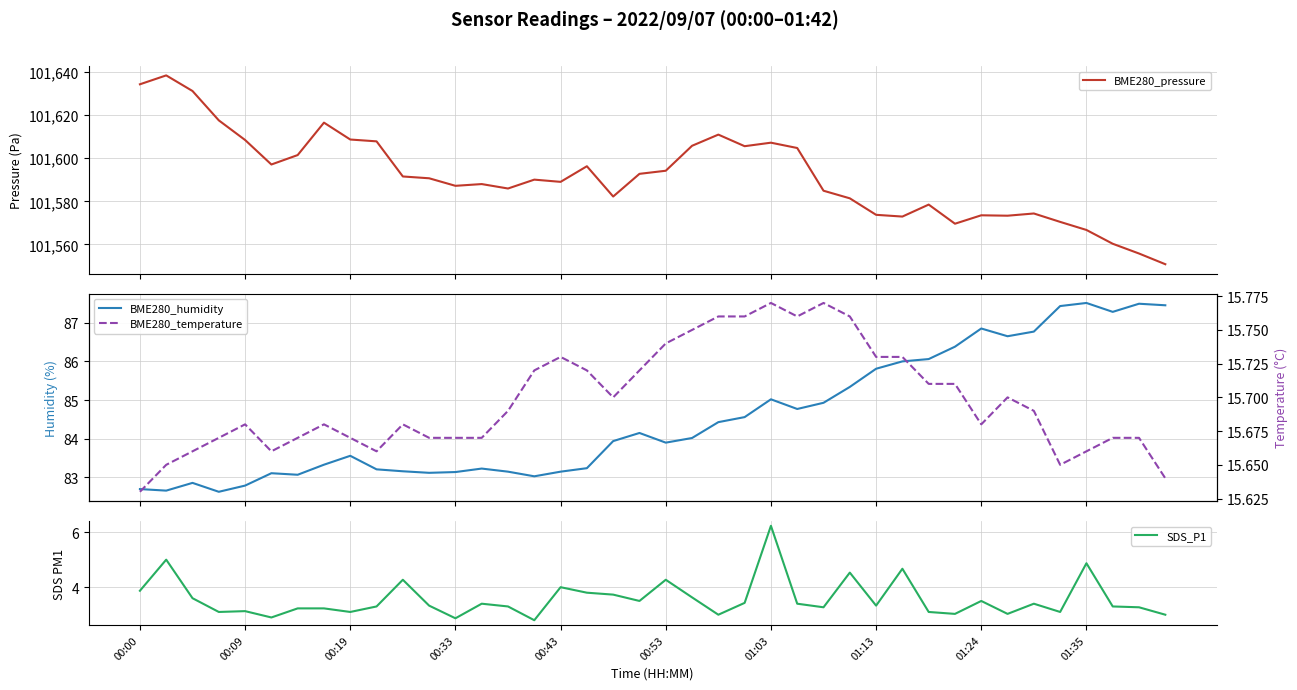

How many lines are shown in the chart?

4